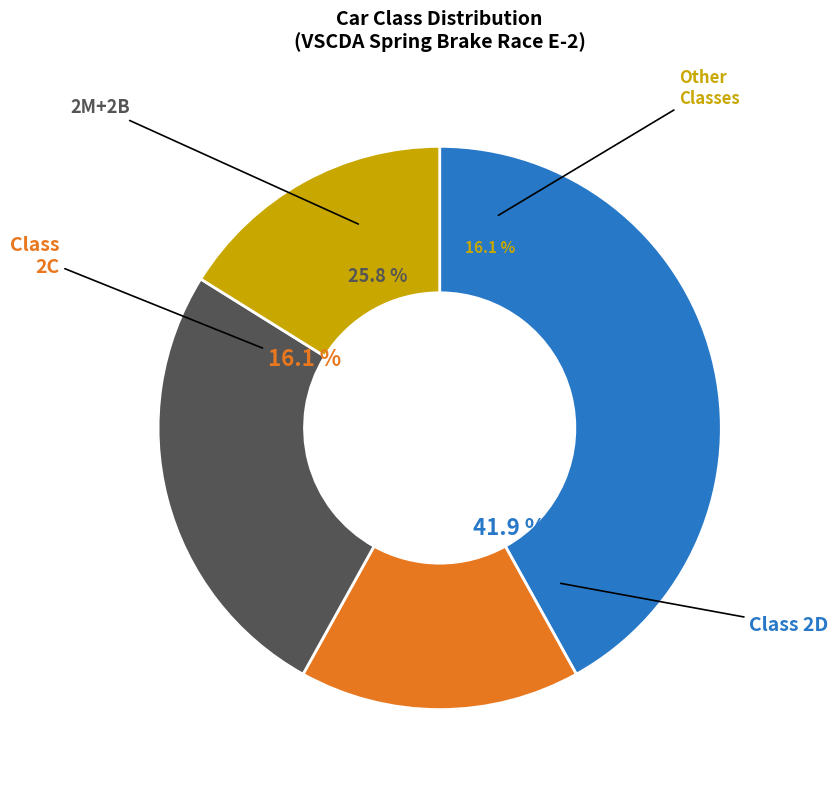

Which has a higher value, 2M or 2D?

2D